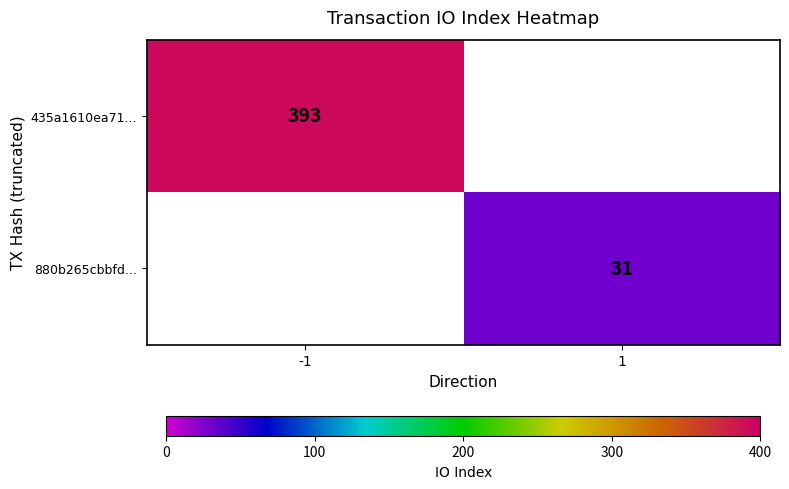

Is it true that 880b265cbbfd... equals 31 at 1?

True